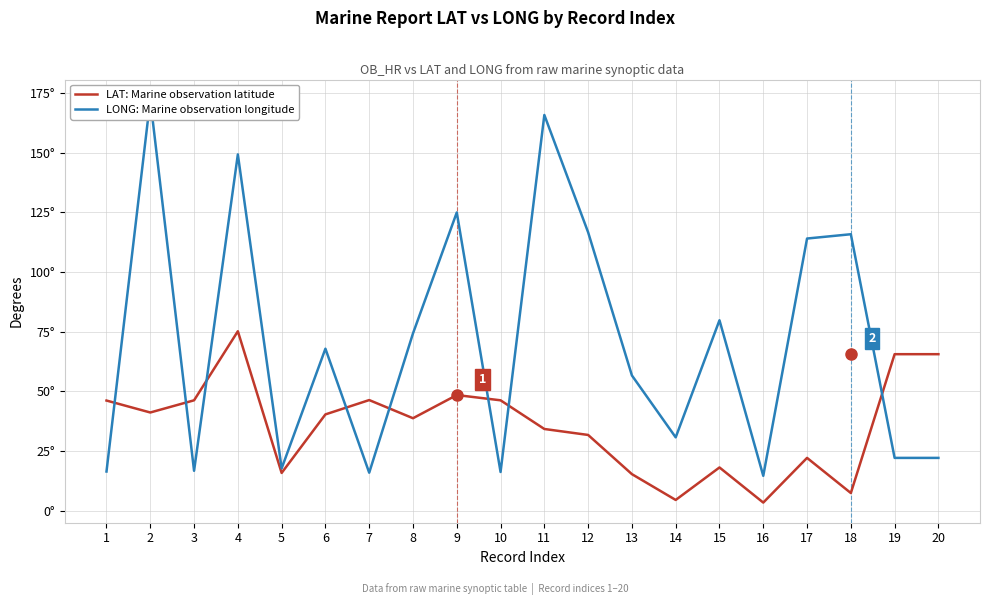

Is it true that LONG: Marine observation longitude equals 16.8 at 3?

True